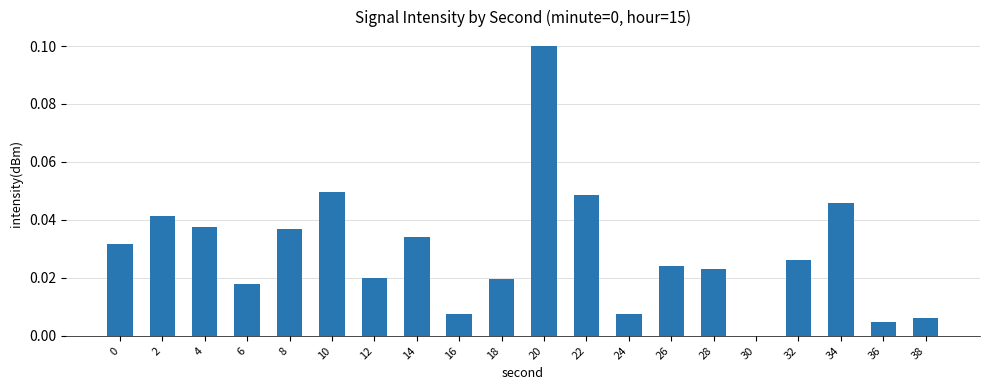

Is it true that the value at 32 is 0.0?

True